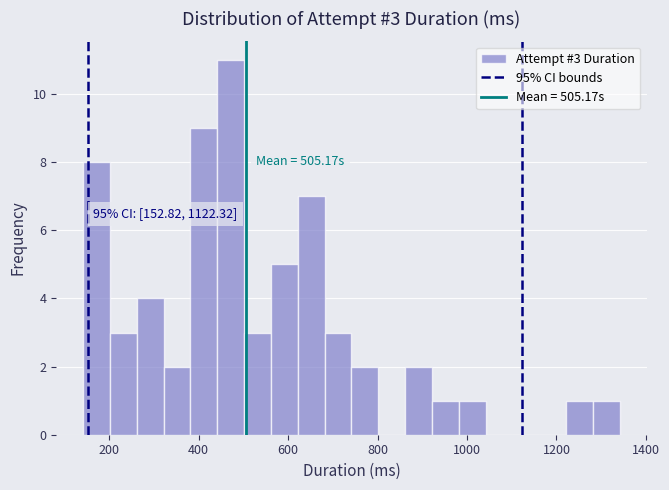

Read against the x-axis, roughly where is the centre of the tallest bar?

480